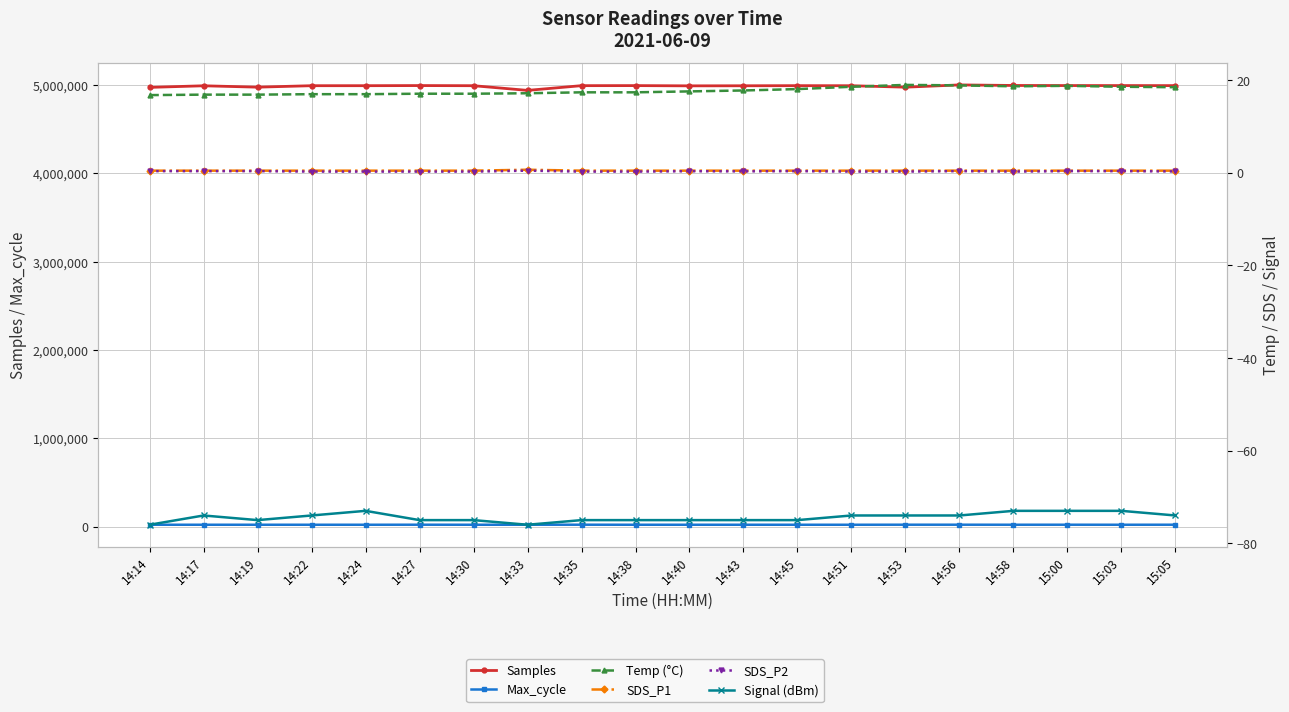

What position from the left is 15:03?

19